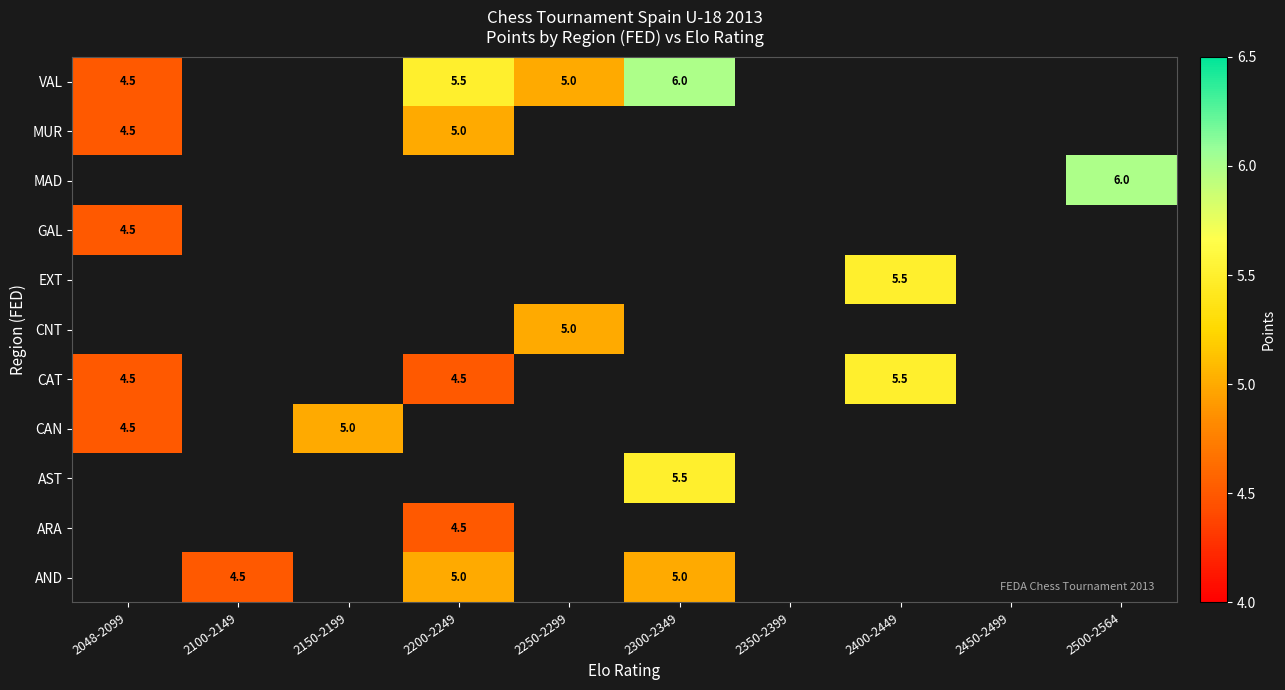

Is the value of AND at 2100-2149 greater than the value of VAL at 2300-2349?

No